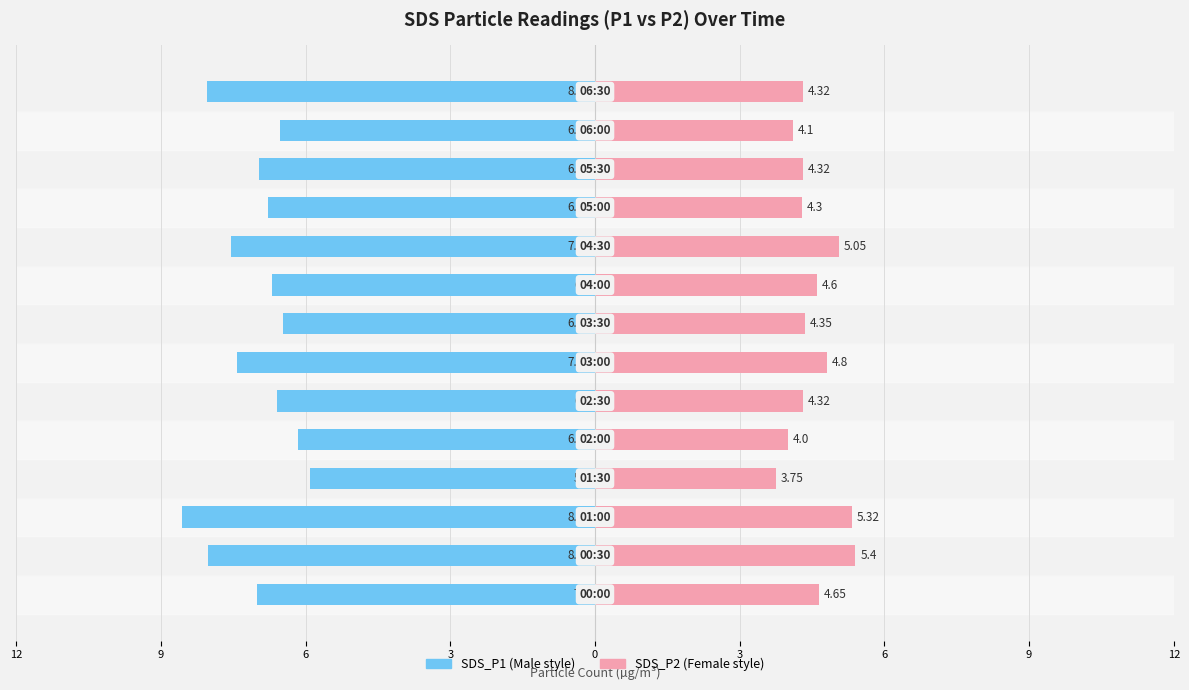

What is the difference between the maximum and minimum values in the SDS_P1 series?

2.7